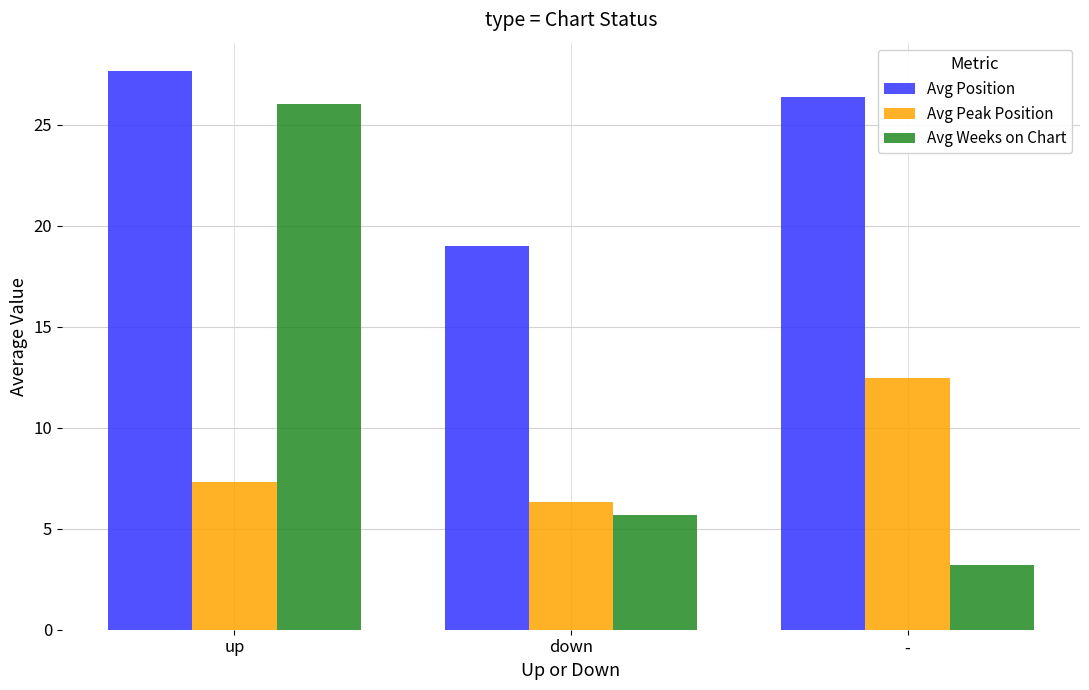

What is the label of the 2nd bar from the right?

down